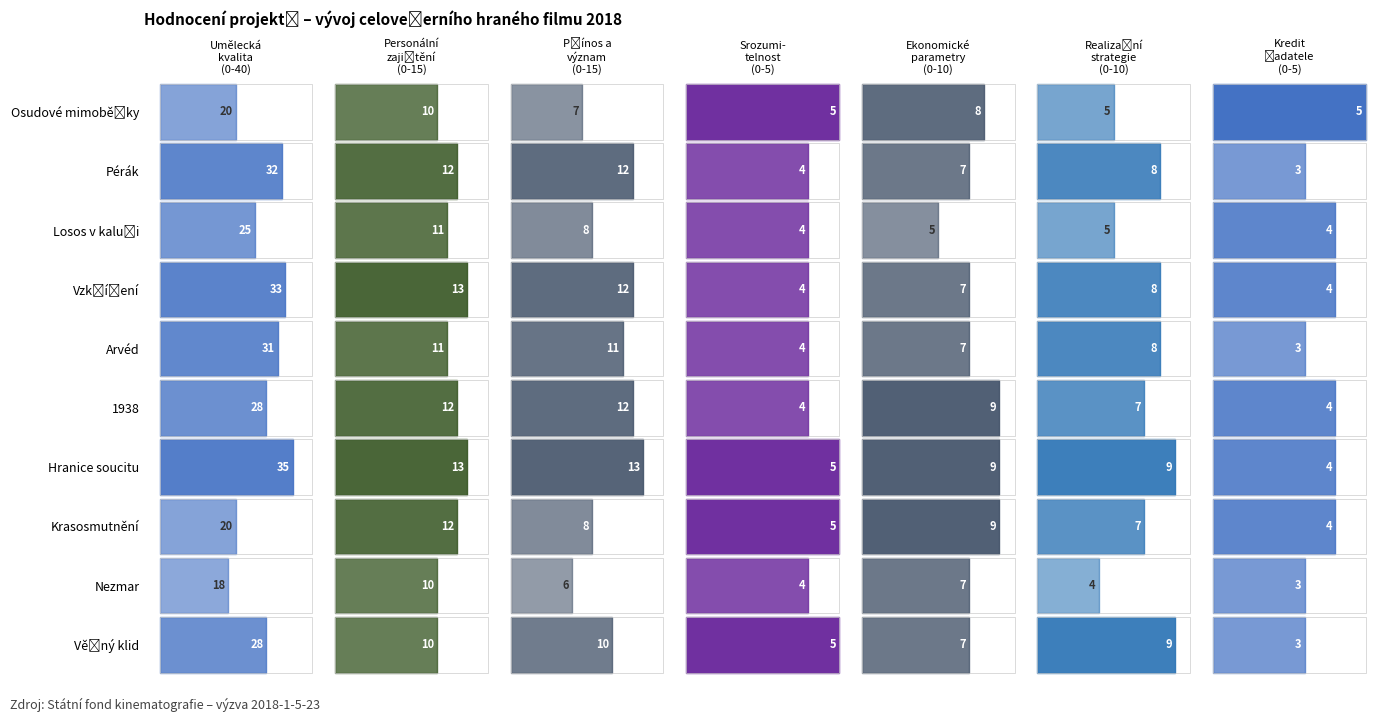

Between Srozumitelnost and Realizační strategie, which is larger?

Srozumitelnost